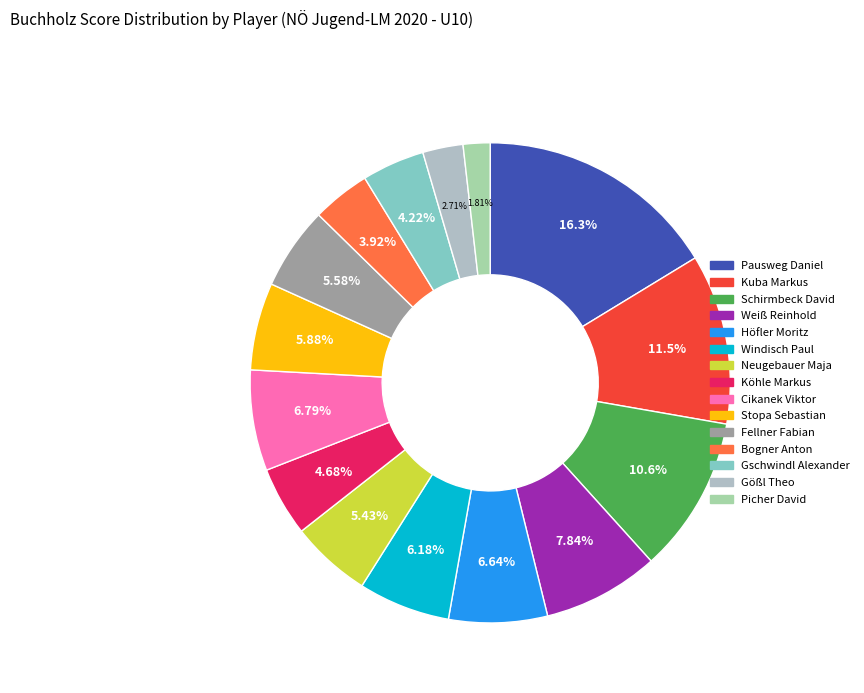

How many segments does this pie chart have?

15